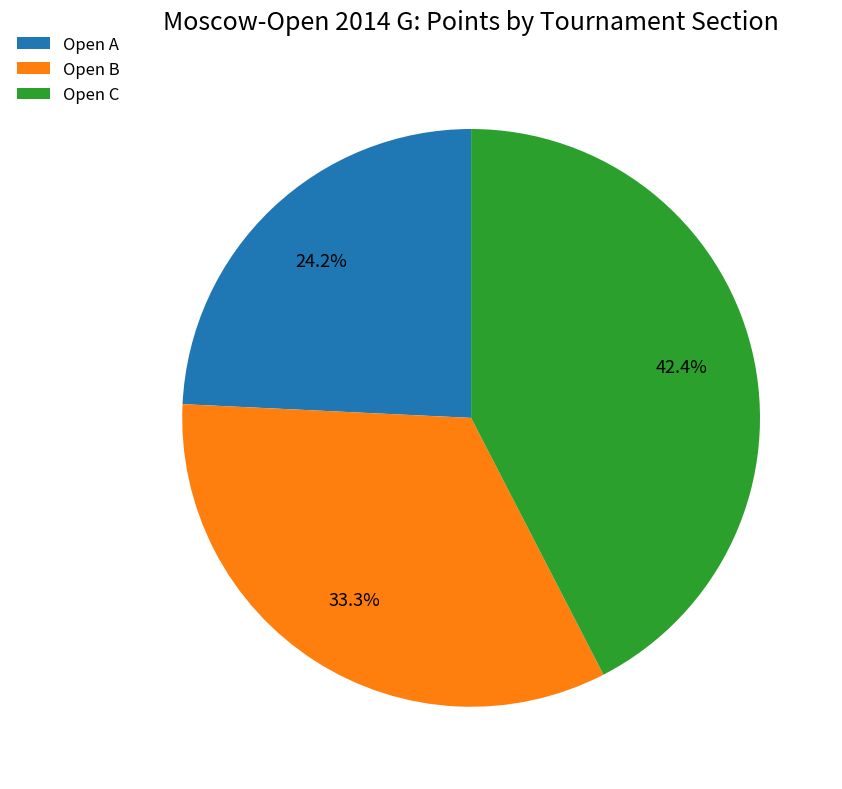

To the nearest percent, what is the combined percentage of Open C and Open B?

76%